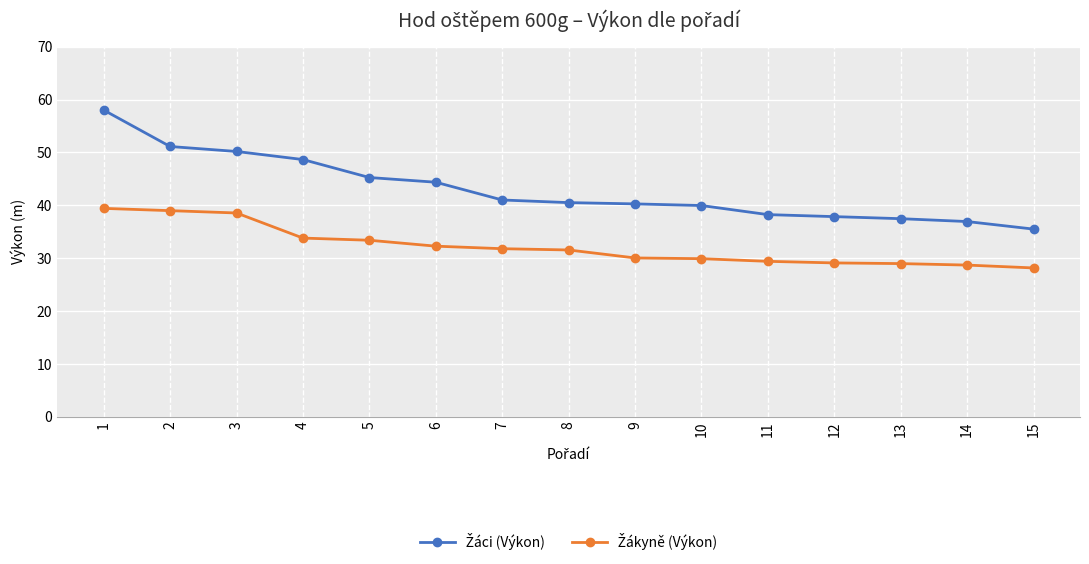

What is the difference between the highest and lowest values at 2?

12.1